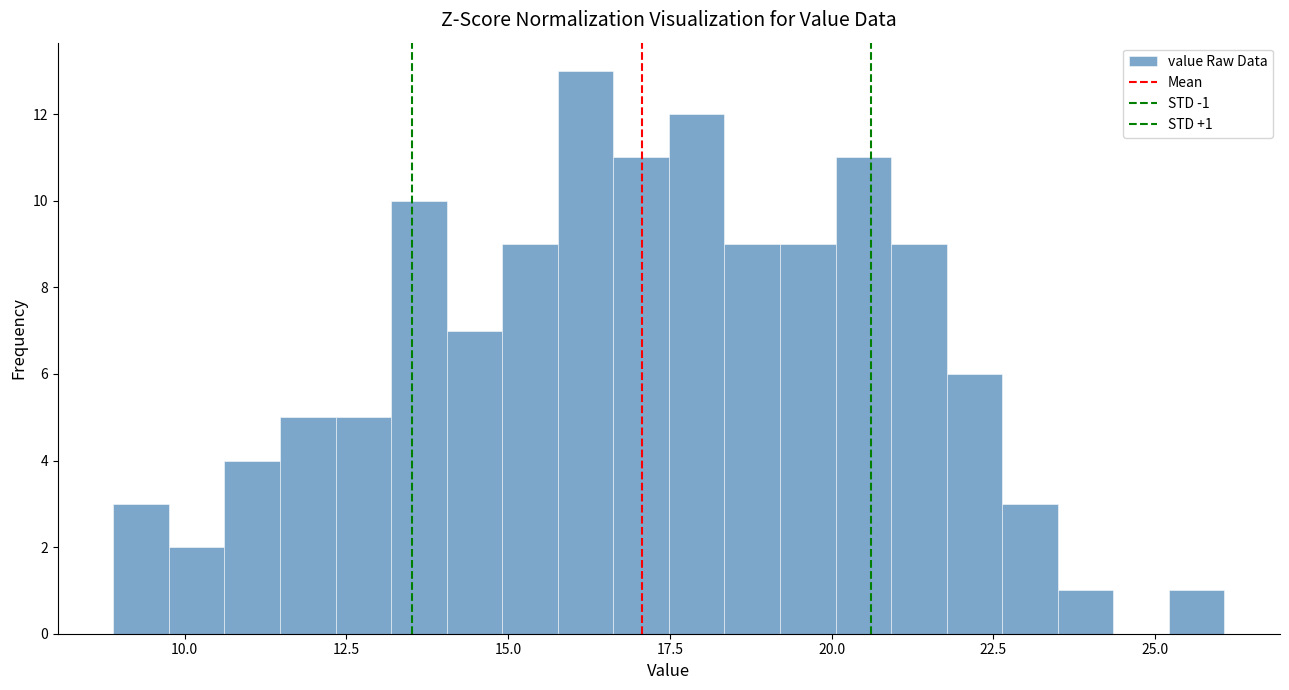

Read against the x-axis, roughly where is the centre of the tallest bar?

16.0